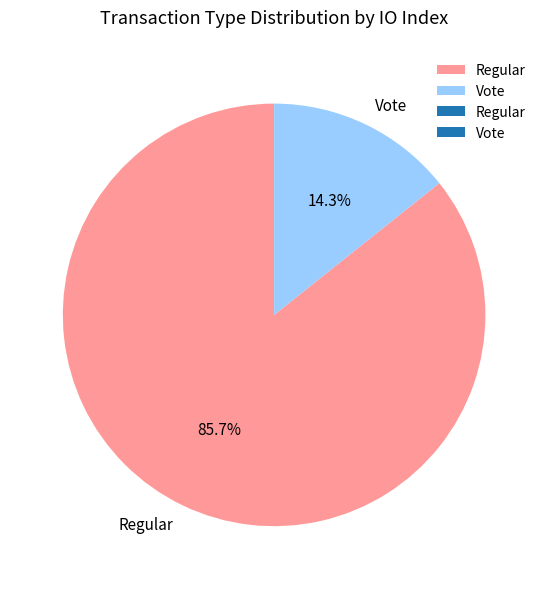

Which slice is the largest?

Regular